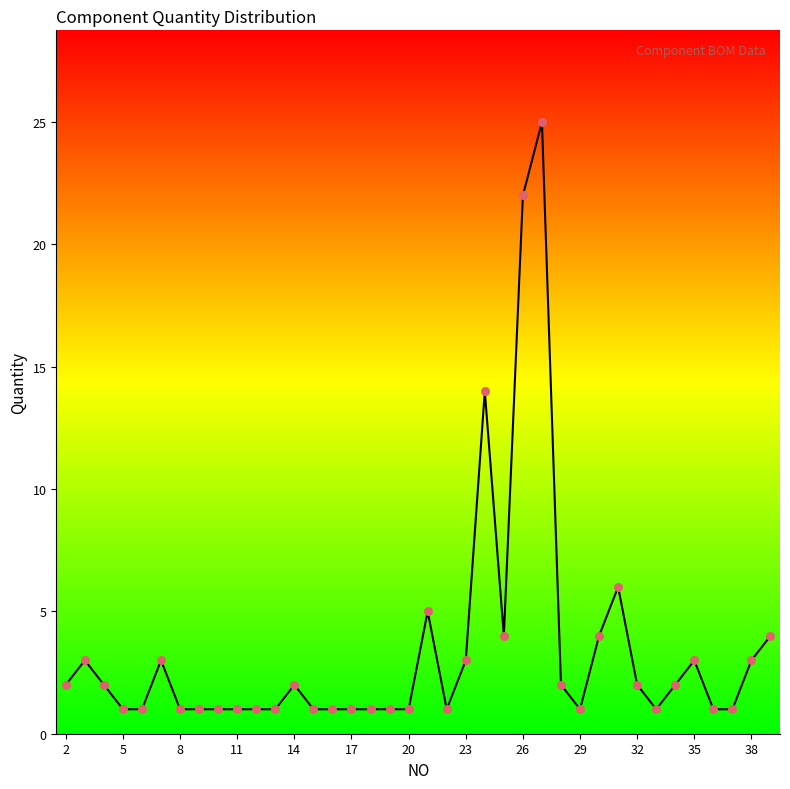

What is the maximum value shown in the chart?

25